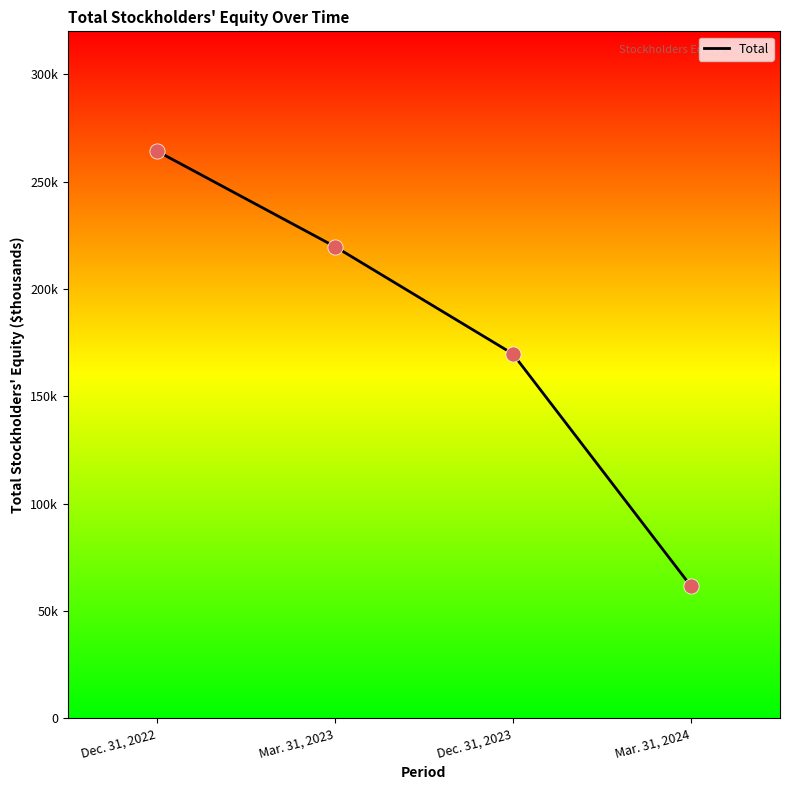

What is the ratio of the value at Dec. 31, 2022 to the value at Dec. 31, 2023?

1.6